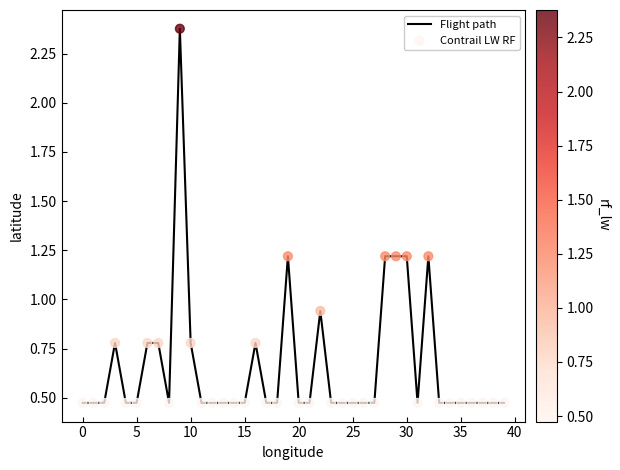

What is the difference between the maximum and minimum values?

1.9